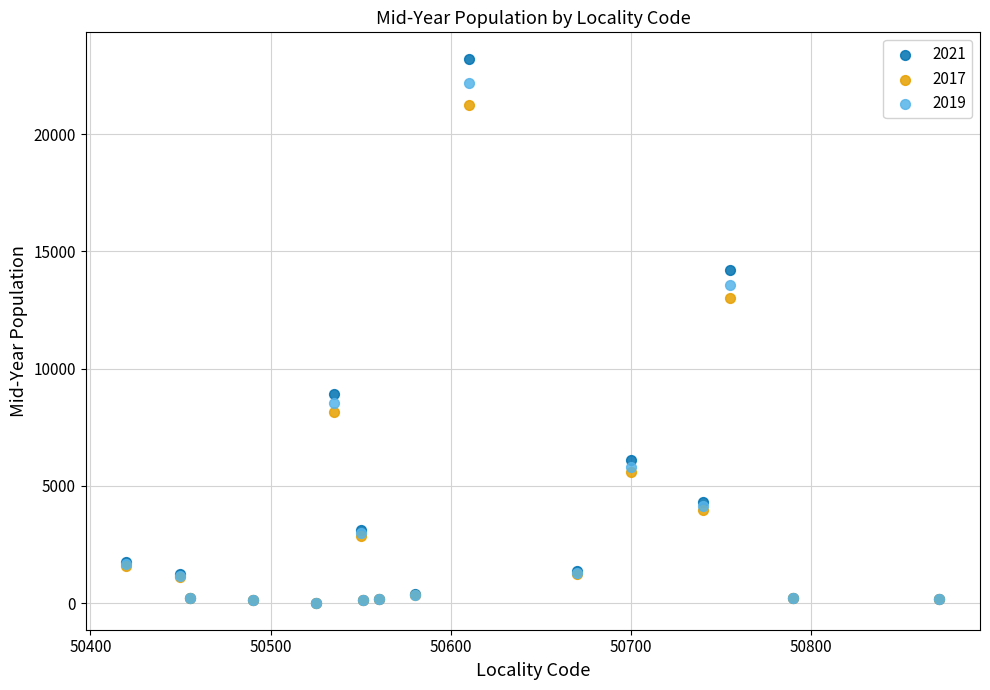

Across all series, what Y value is closest to 11605?

13003.3